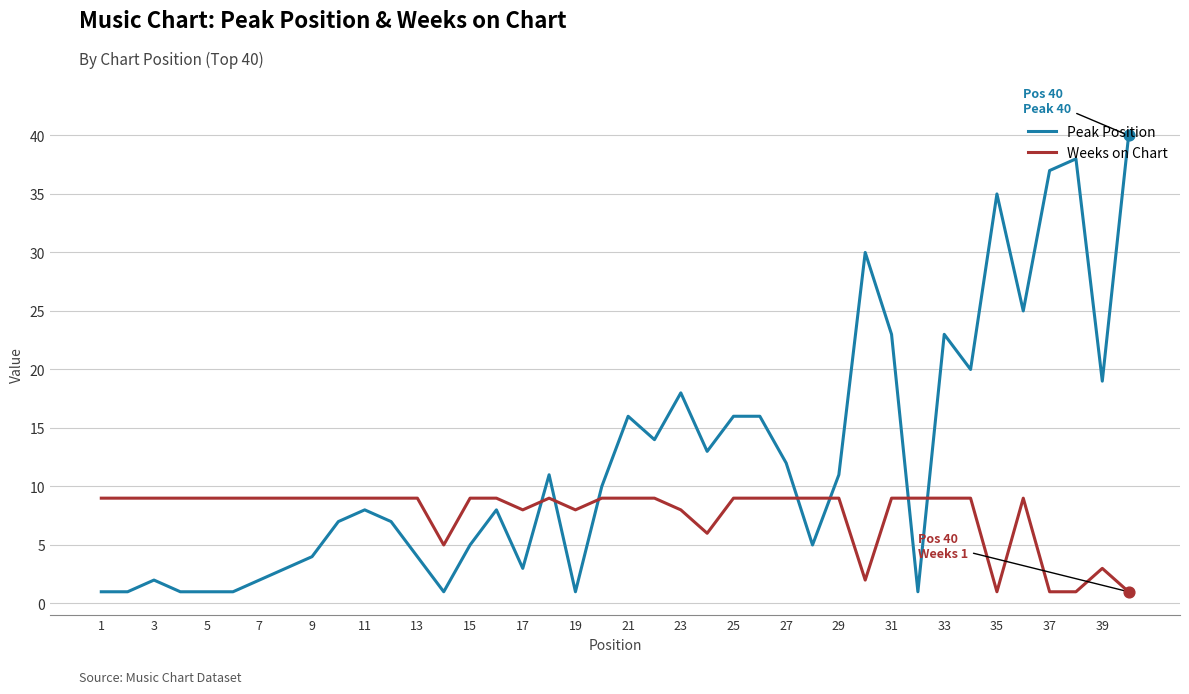

Which series has the widest spread of values?

Peak Position